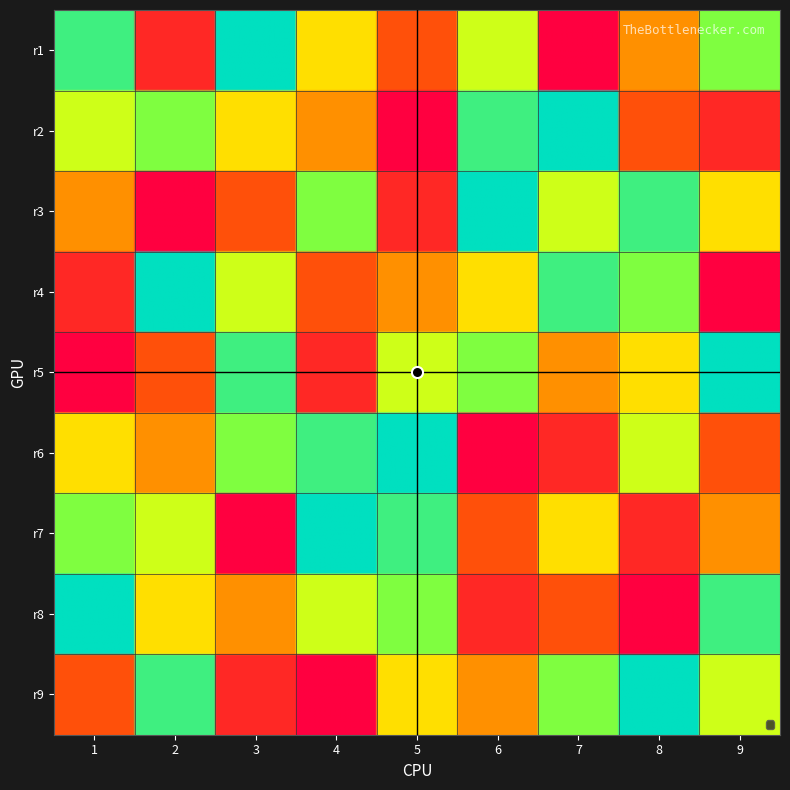

What is the approximate value of 9 at 8?

6